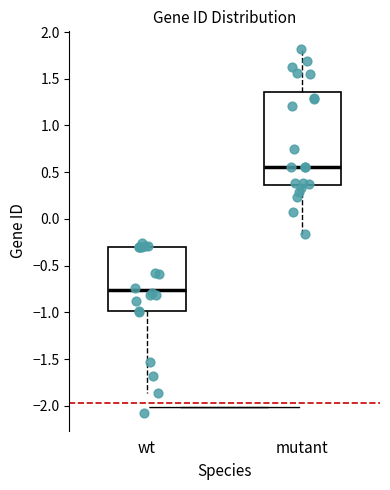

Reading left to right, transcribe this box plot: for each box, give where its median line is, the range the box spans, and where its two whiskers end, as read against the y-axis. The values are not printed on the chart, so give them approximately, as read against the axis.

wt: median -0.75, box -1.00 to -0.30, whiskers -1.85 to -0.25
mutant: median 0.55, box 0.35 to 1.35, whiskers -0.15 to 1.80